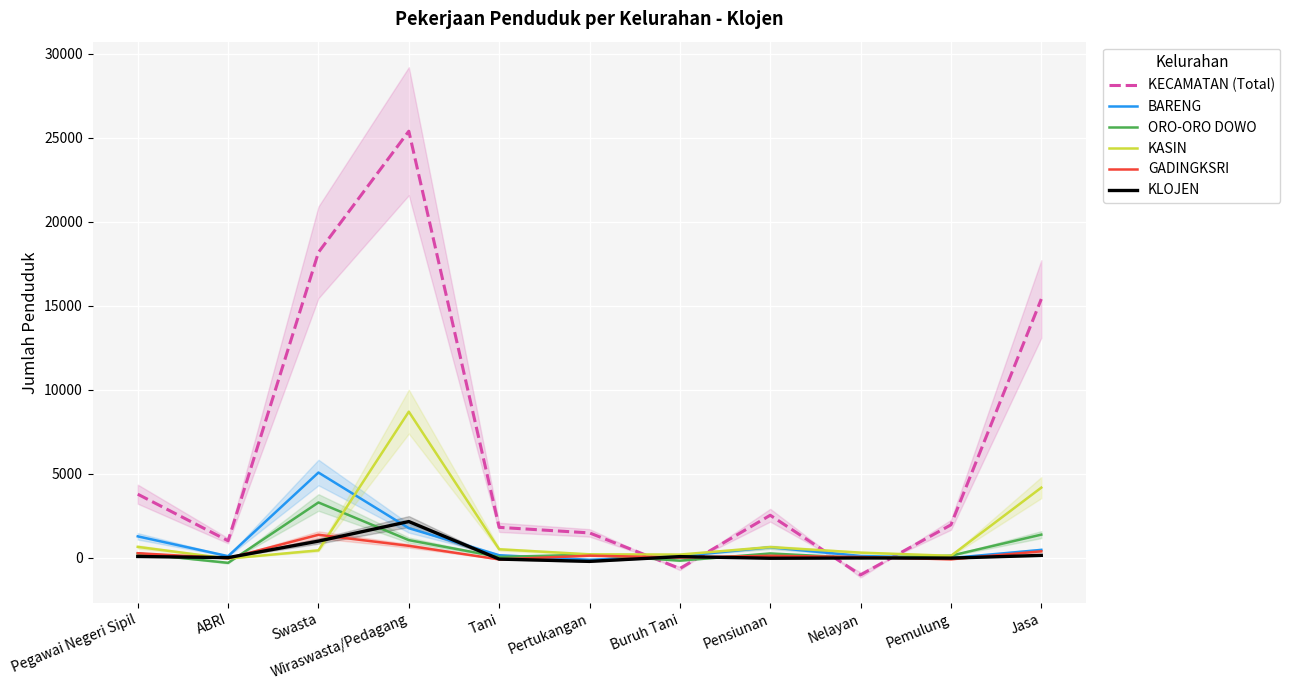

The value of ORO-ORO DOWO at Pertukangan is 335.9. True or false?

False